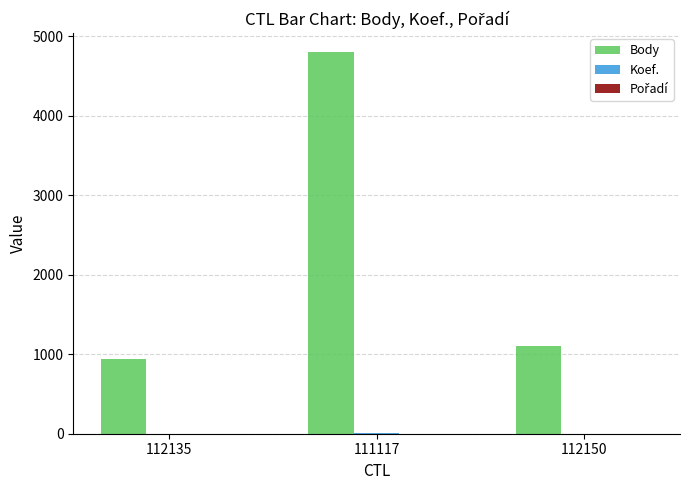

Which series has the largest total across all categories?

Body